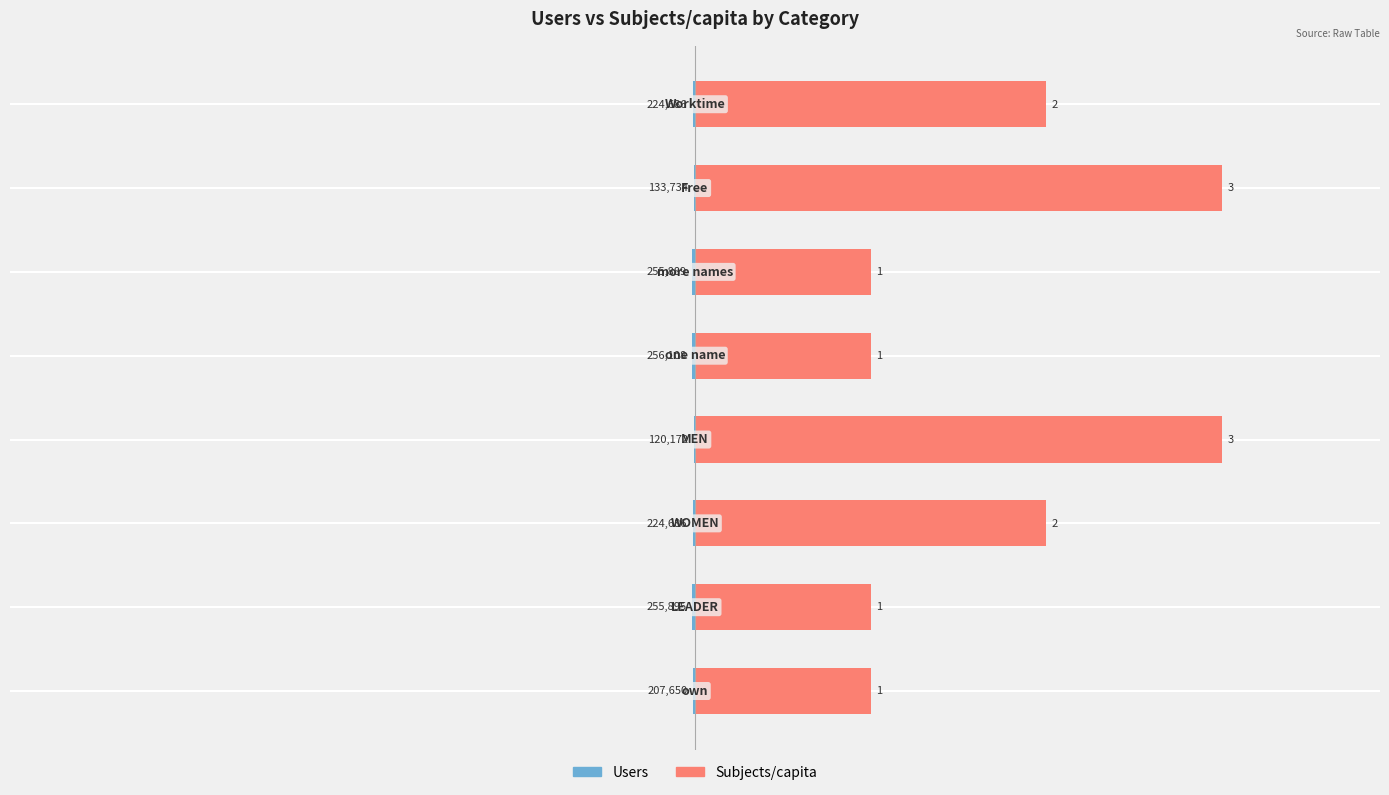

What are all the series names shown in the legend?

Users, Subjects/capita